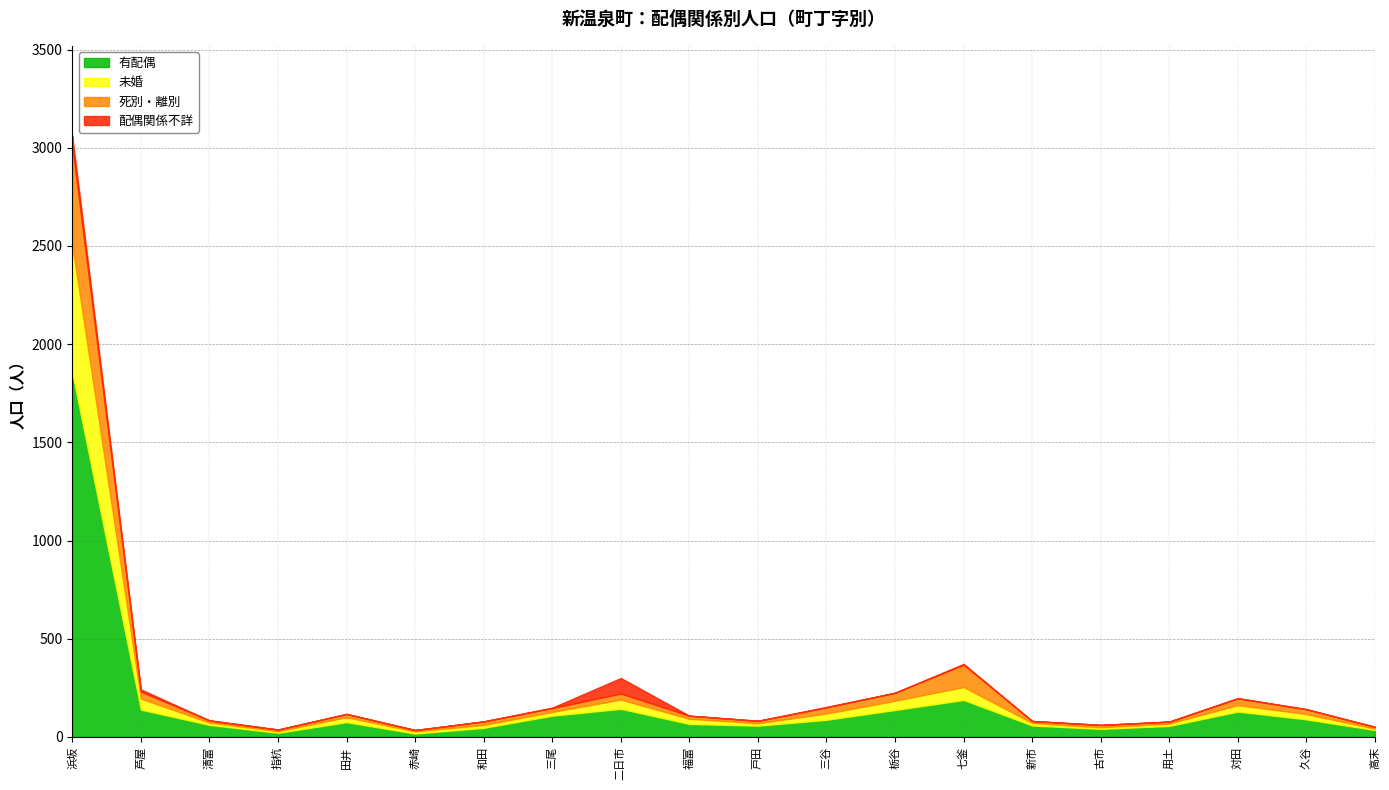

What is the total value across all series at 対田?

198